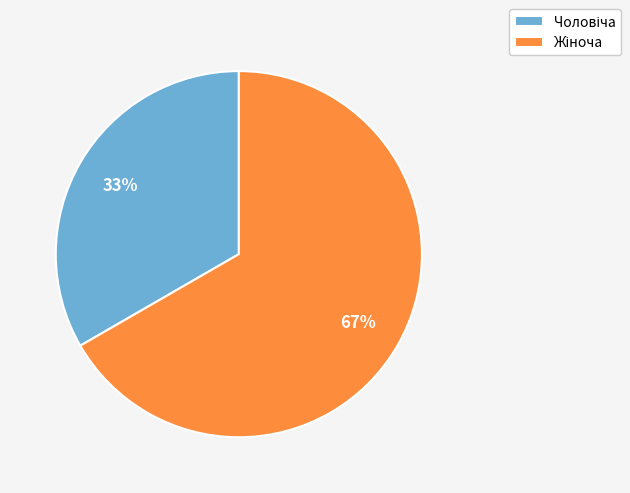

To the nearest percent, what is the average slice percentage?

50%